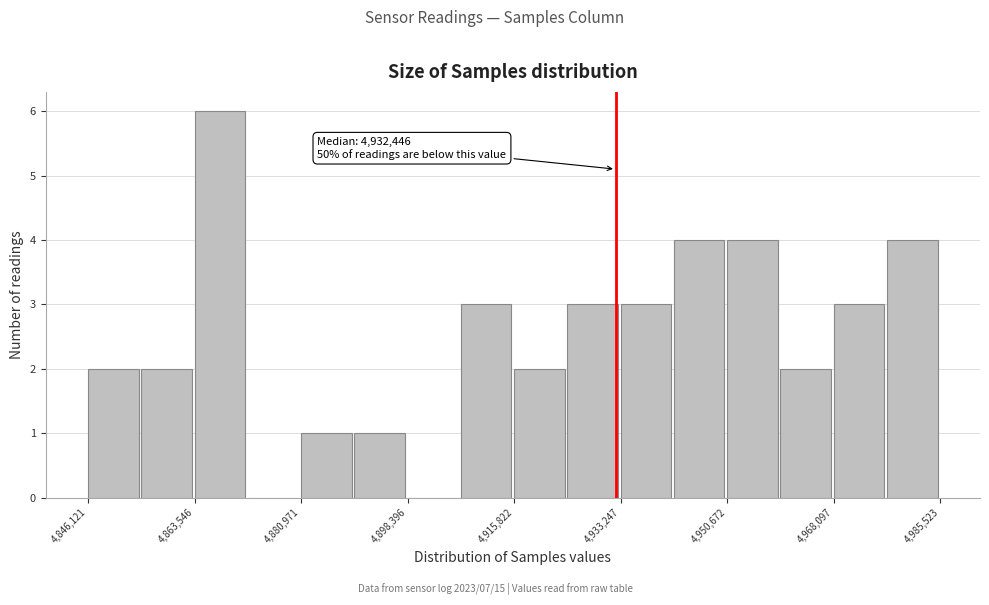

Which range on the x-axis has the tallest bar?

4864000 to 4872000